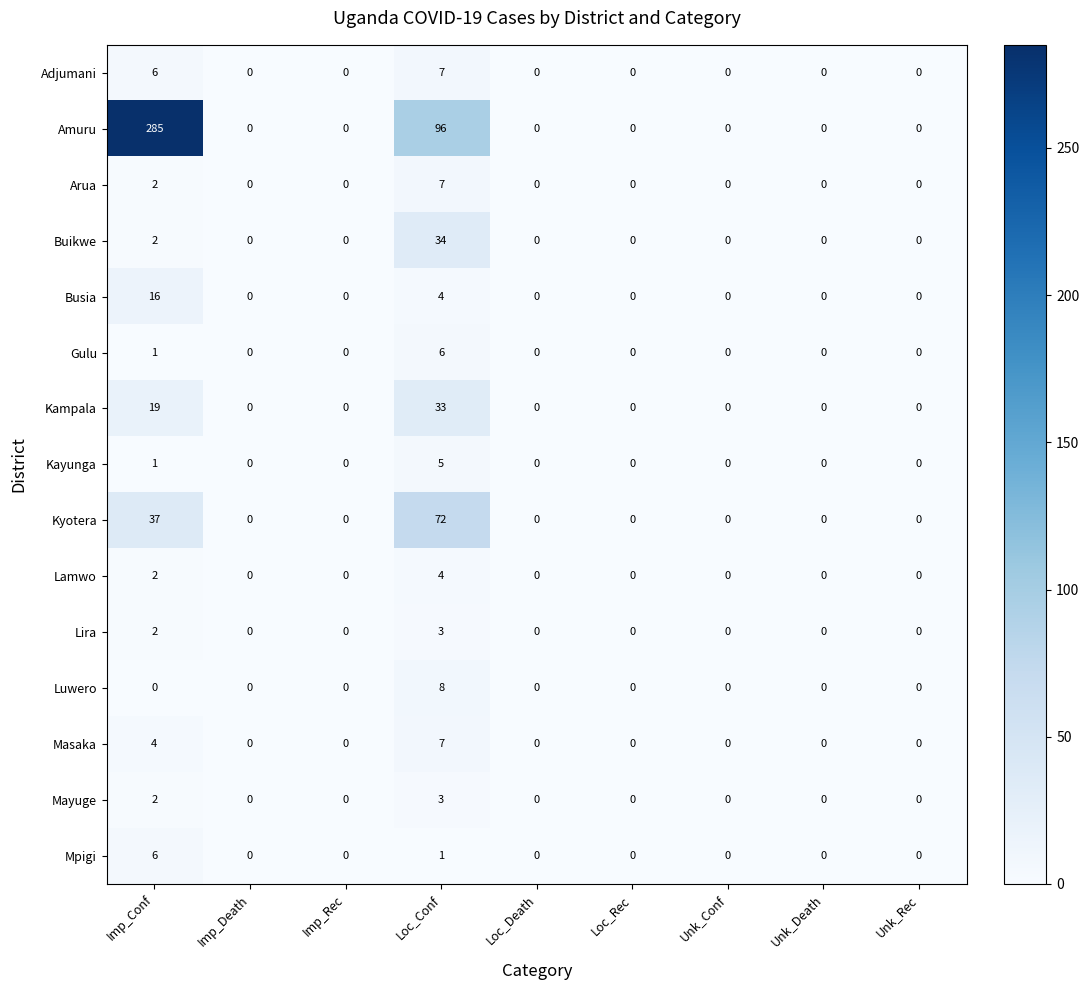

Which category has the highest value in the Busia series?

Imp_Conf